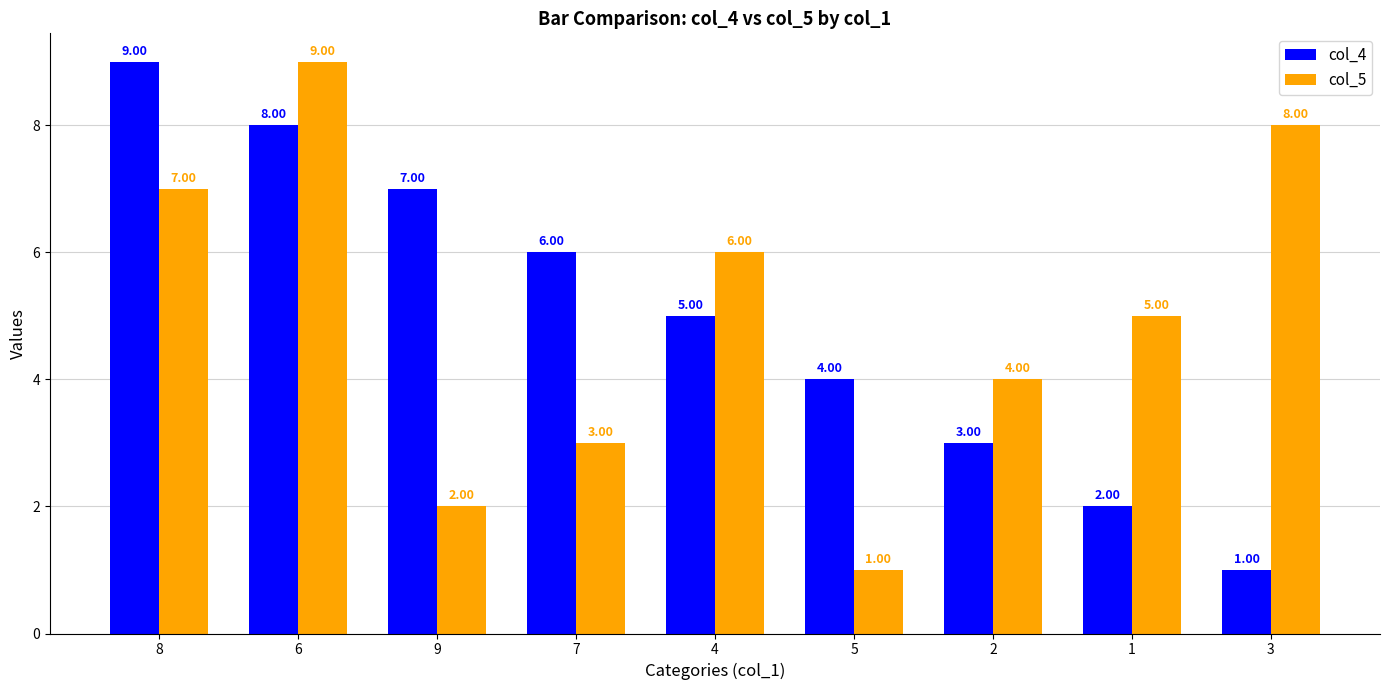

At which category is the sum across all series the highest?

6